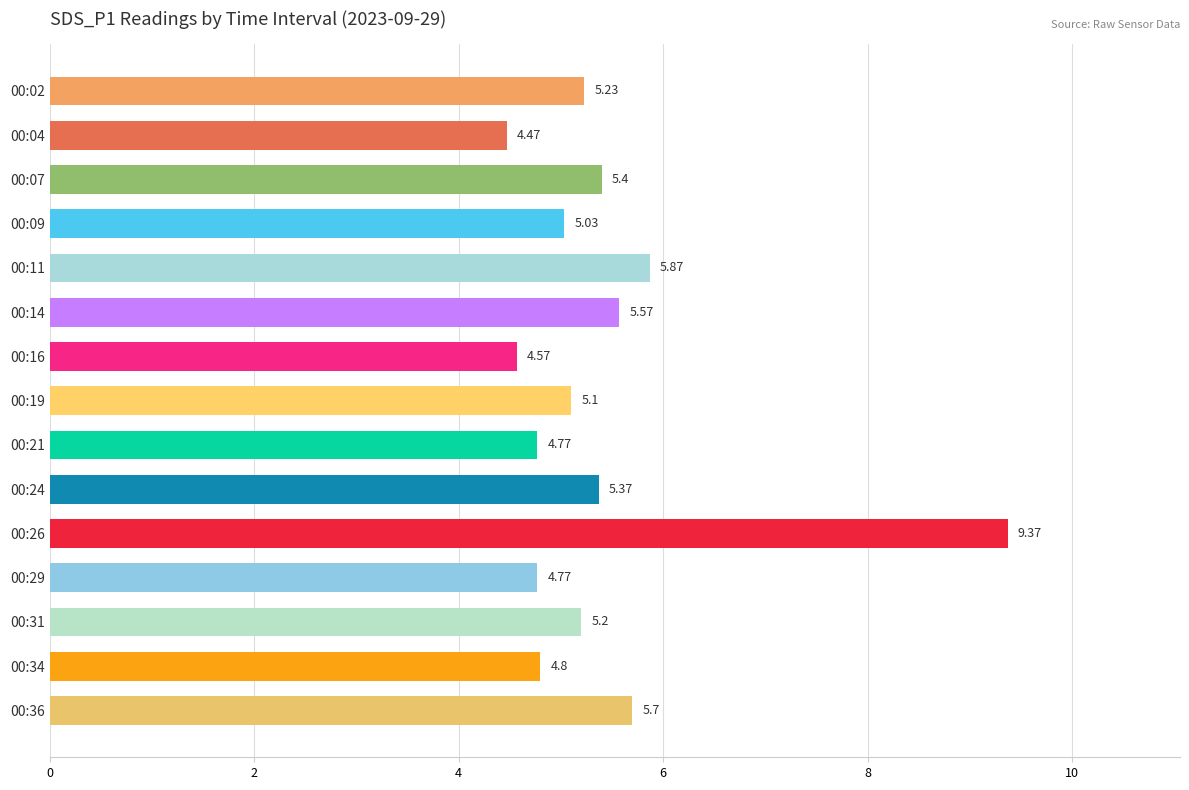

What is the sum of all values?

81.2